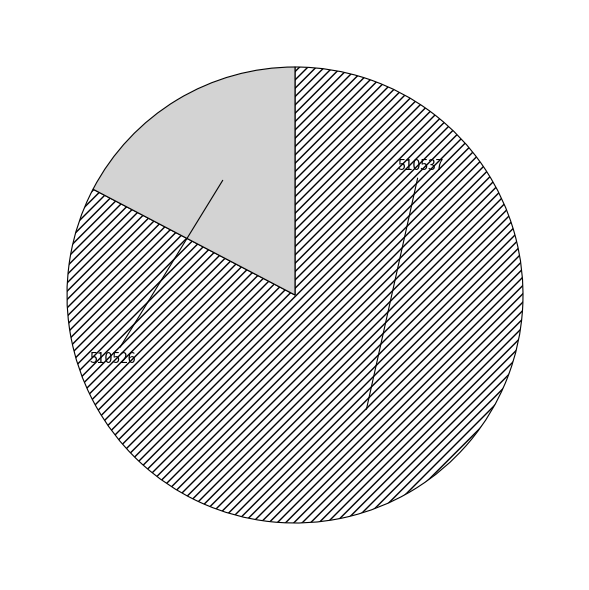

How many segments does this pie chart have?

2